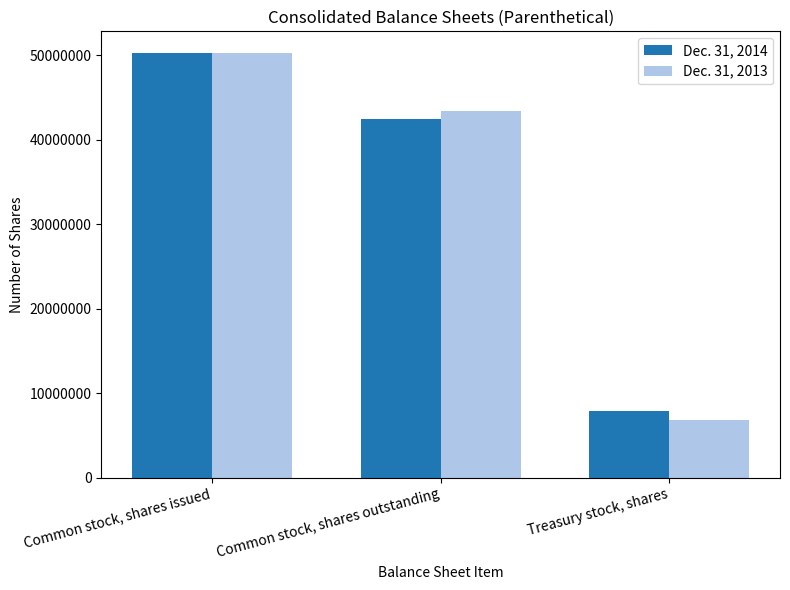

What are all the series names shown in the legend?

Dec. 31, 2014, Dec. 31, 2013